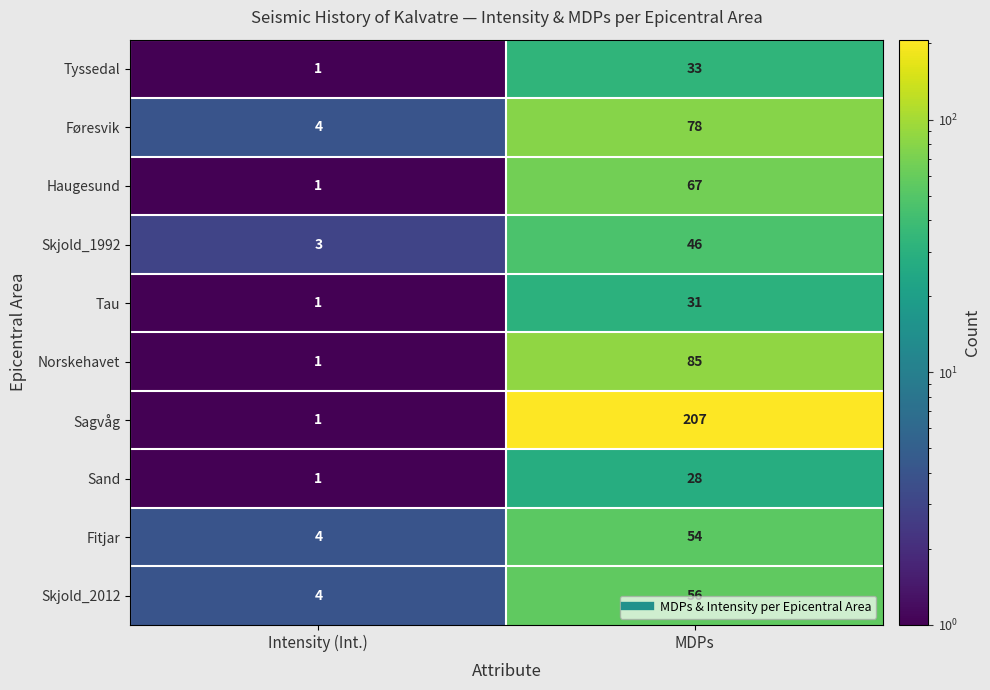

Which series changed the most between Intensity (Int.) and MDPs?

Sagvåg